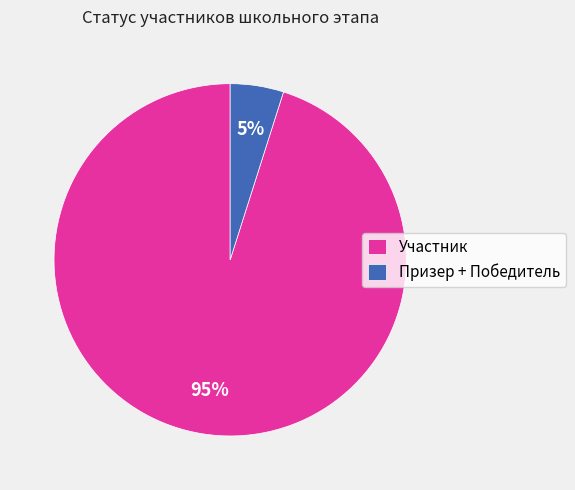

Which has a higher value, Участник or Призер + Победитель?

Участник